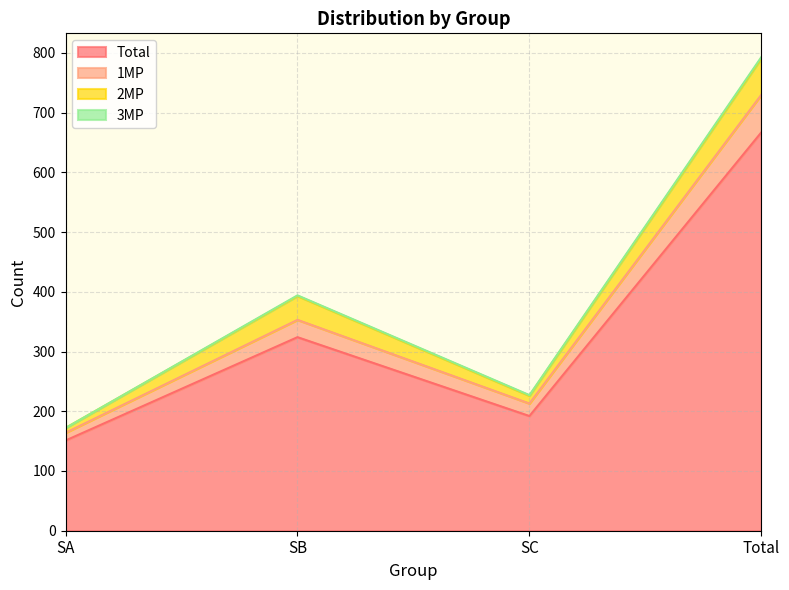

At which label does Total reach its peak?

Total